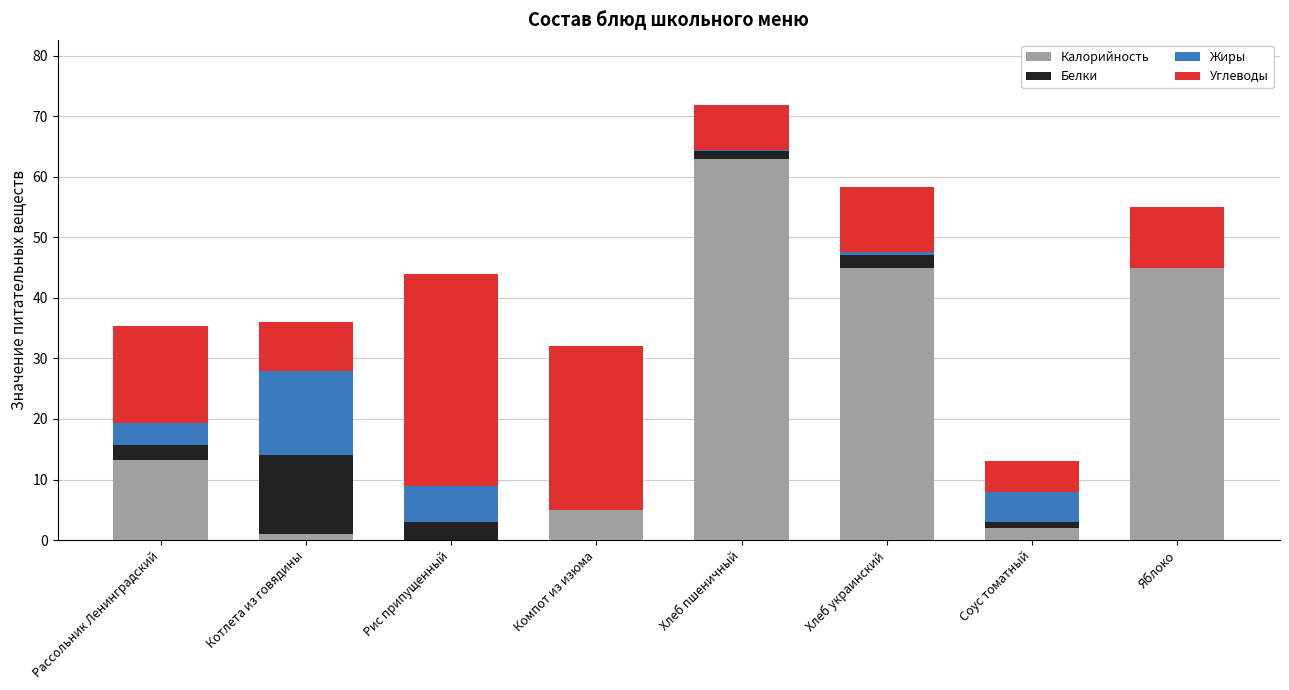

What is the maximum value for Калорийность?

63.0